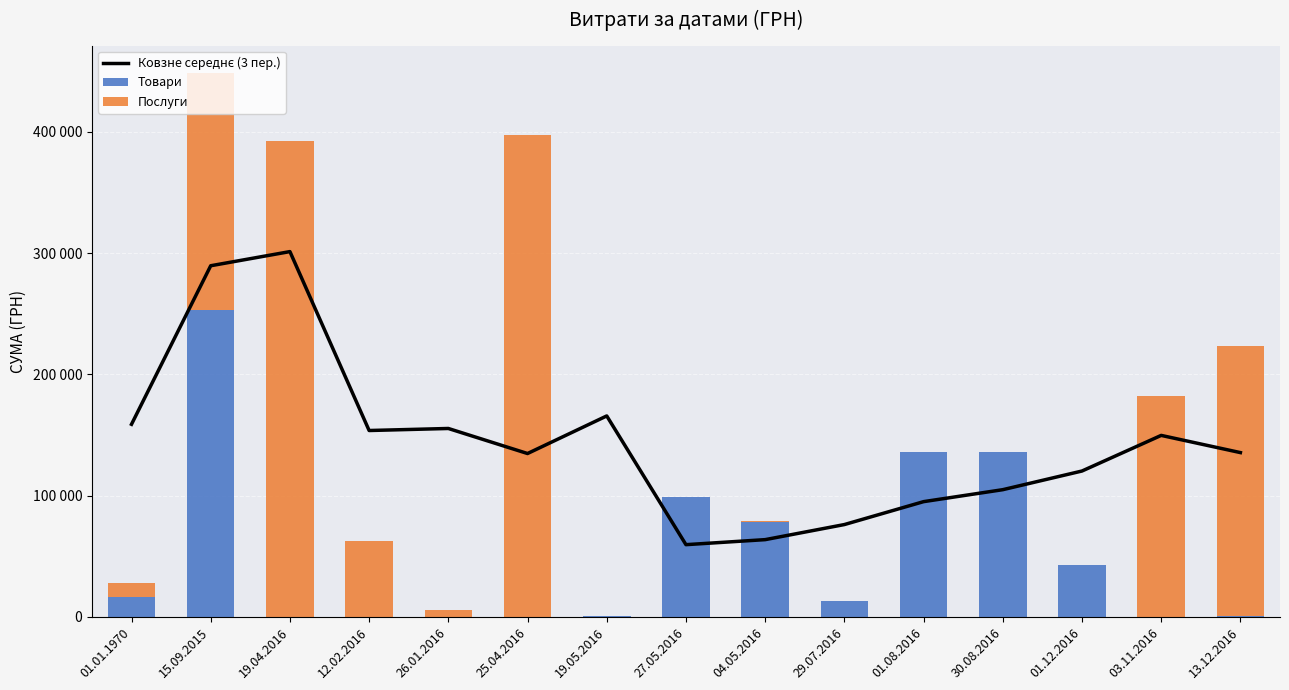

How many groups of bars are there?

15